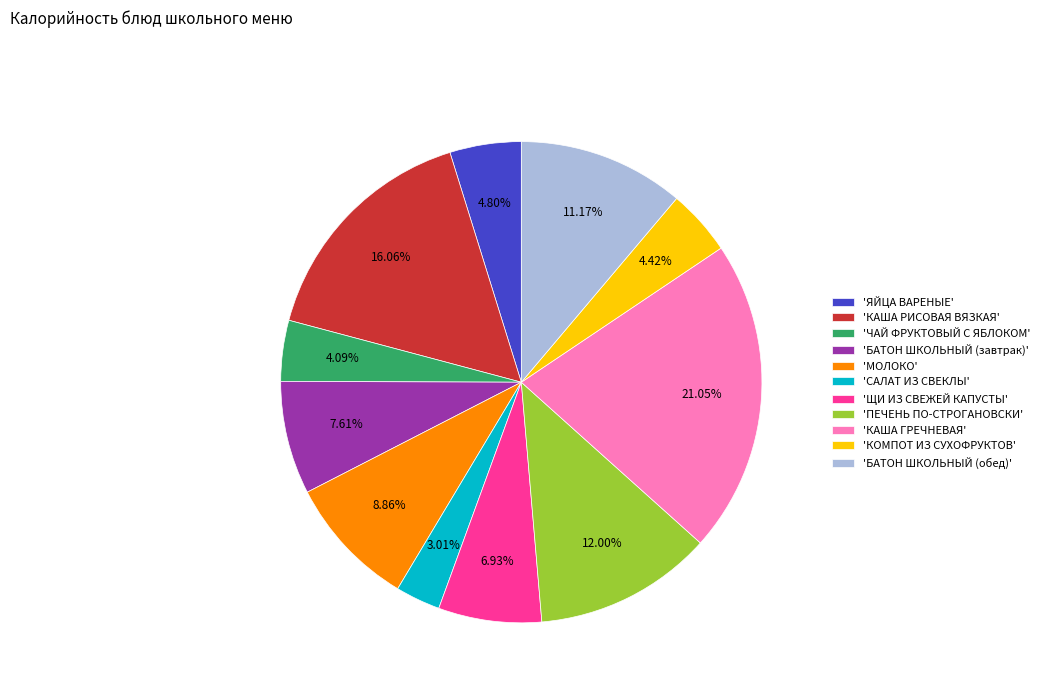

Which category has the smallest portion of the pie?

'САЛАТ ИЗ СВЕКЛЫ'